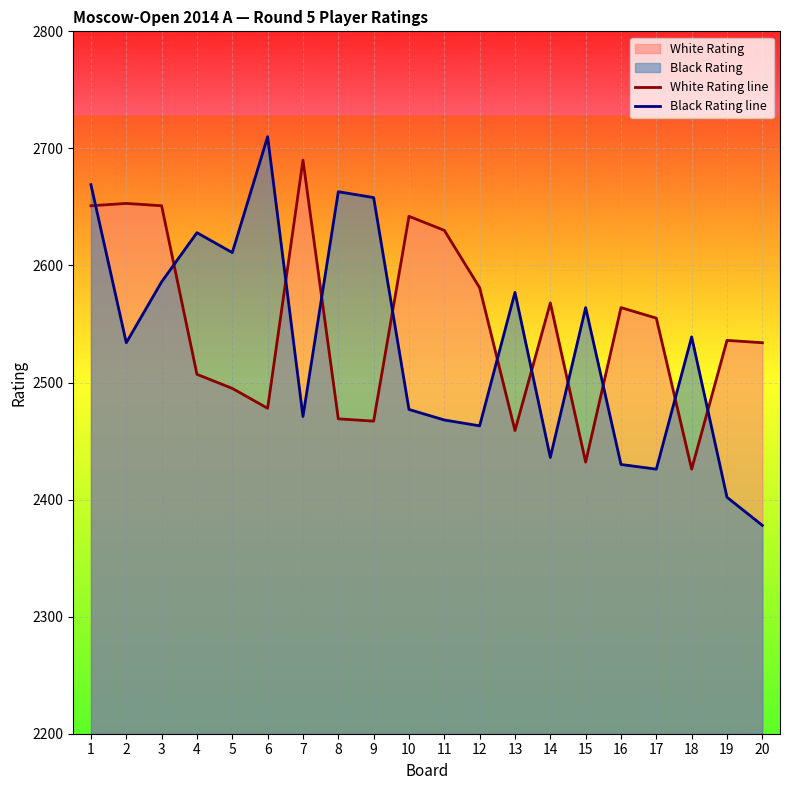

True or false: Black Rating line has a value of 1424 at 16.

False